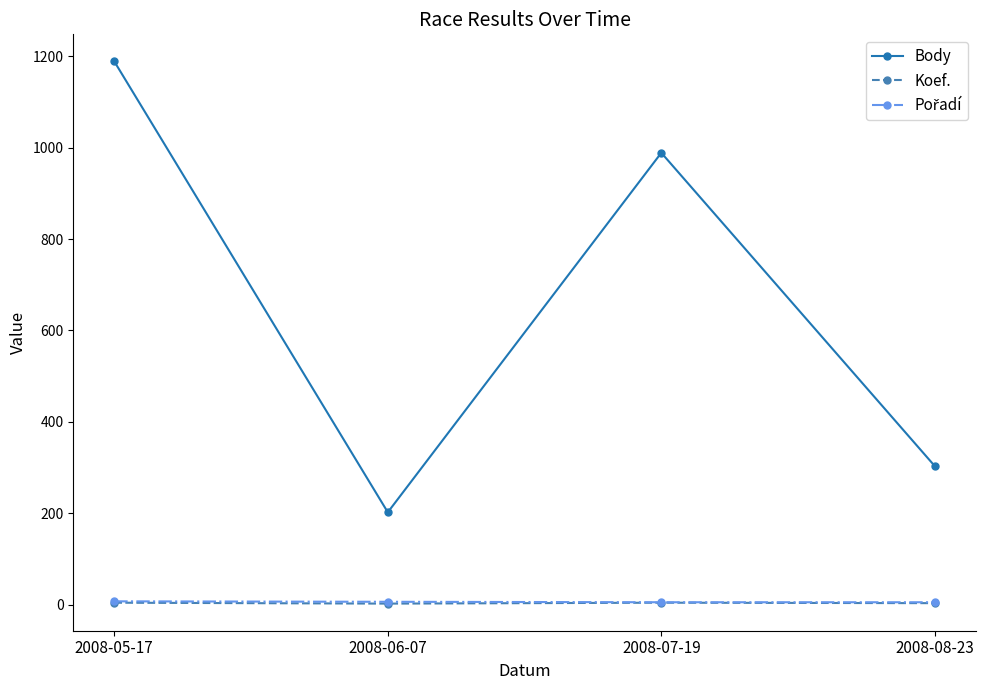

Which label corresponds to the largest value in the chart?

2008-05-17